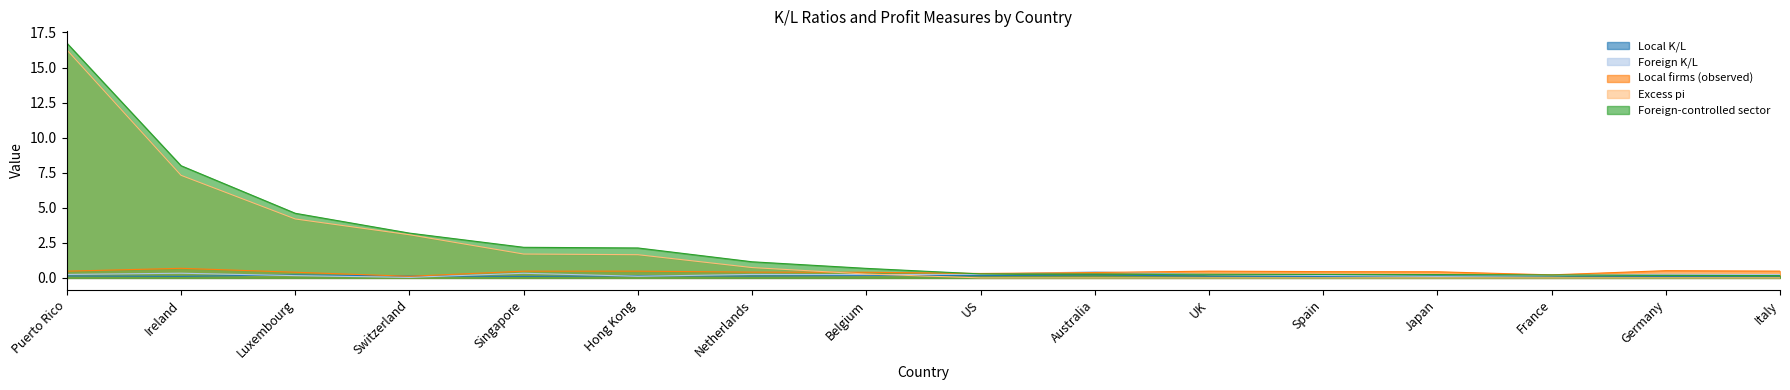

Does the chart display data point markers on the line(s)?

No